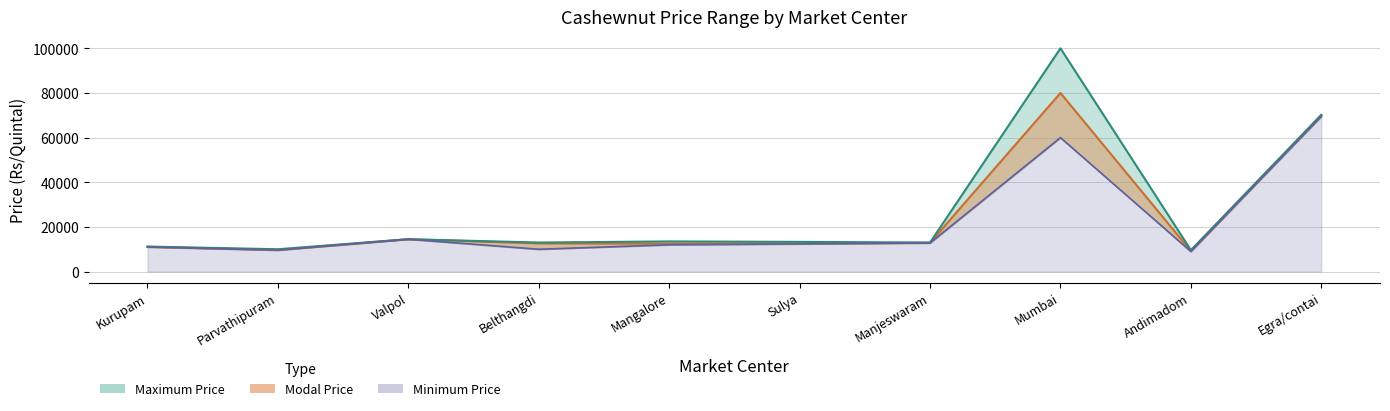

What is the label of the 6th point from the left?

Sulya